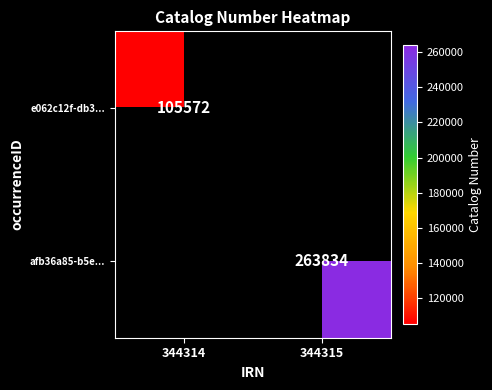

The e062c12f-db3... series shows 105572 at 344314. True or false?

True